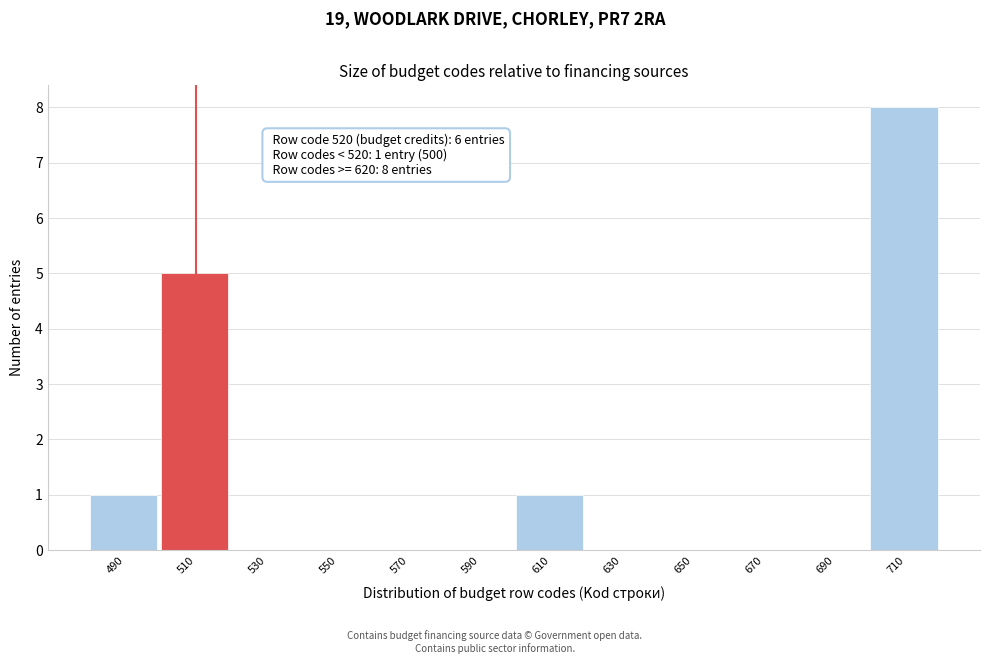

Reading left to right, list all the values displayed in this chart.

490=1	510=5	530=0	550=0	570=0	590=0	610=1	630=0	650=0	670=0	690=0	710=8